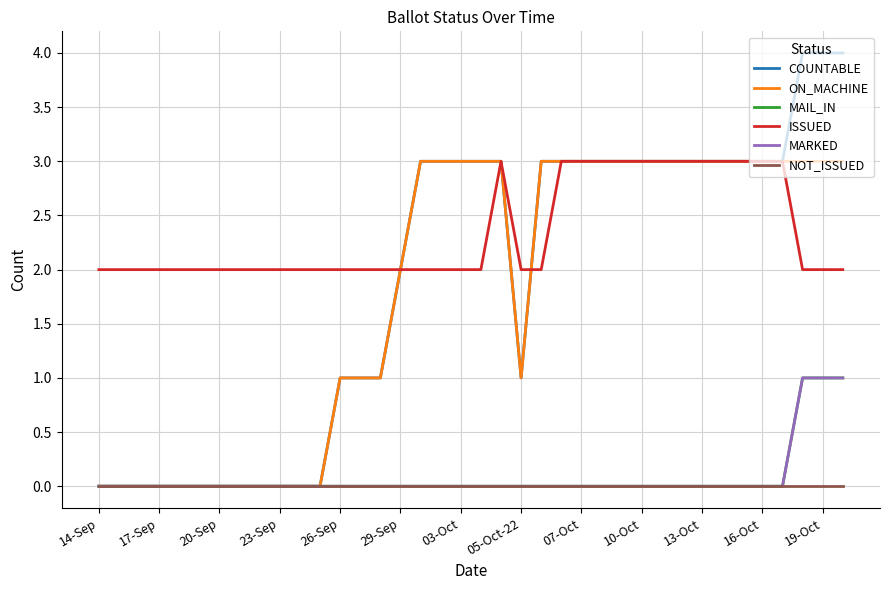

Does the chart display data point markers on the line(s)?

No